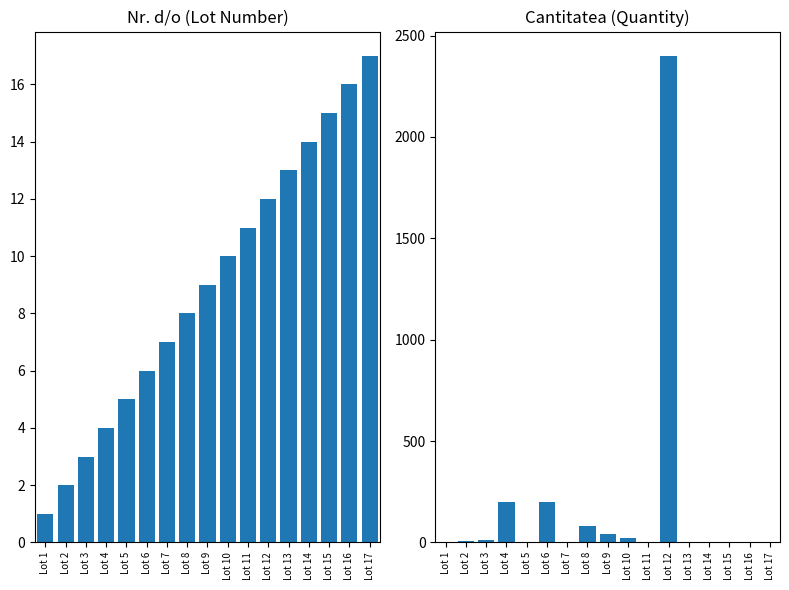

Between Lot 3 and Lot 13, which series saw the biggest shift?

Nr. d/o